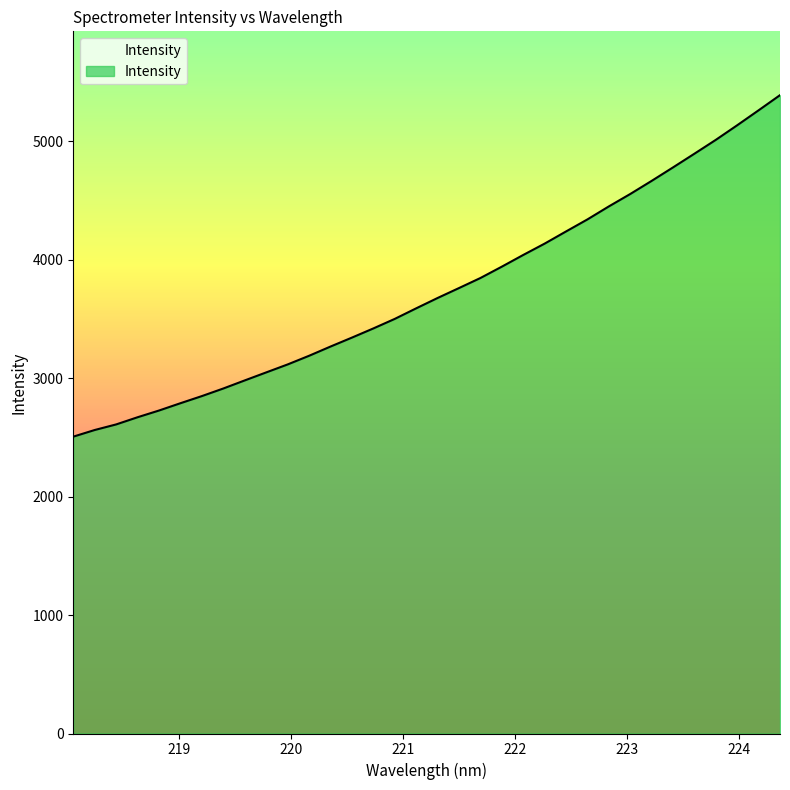

What is the sum of all values?

127232.7